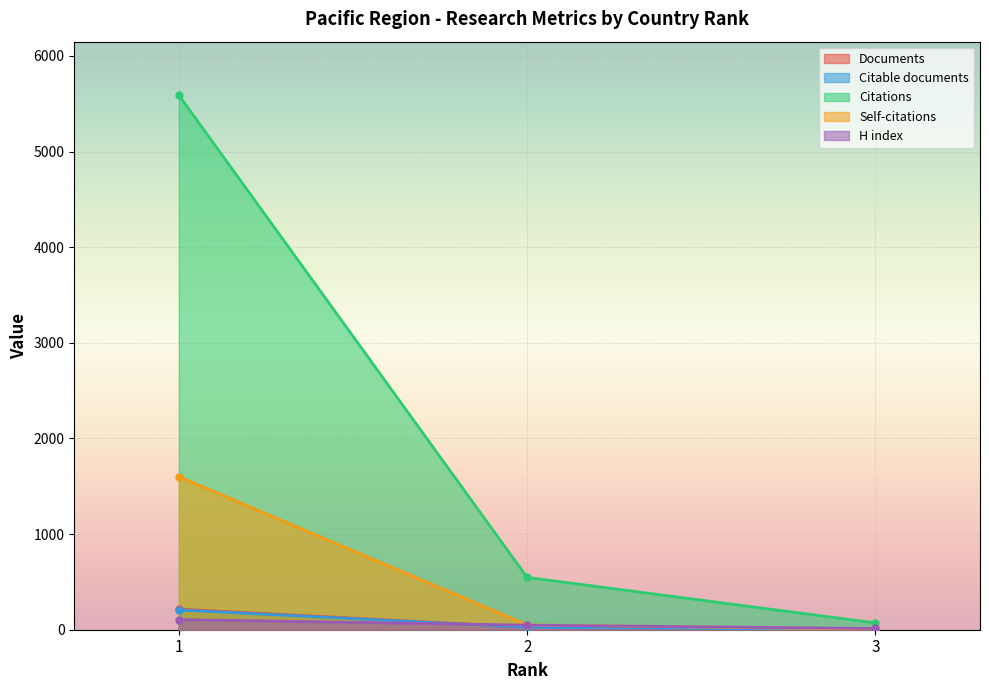

Rank the series by their maximum value, from lowest to highest.

H index, Citable documents, Documents, Self-citations, Citations